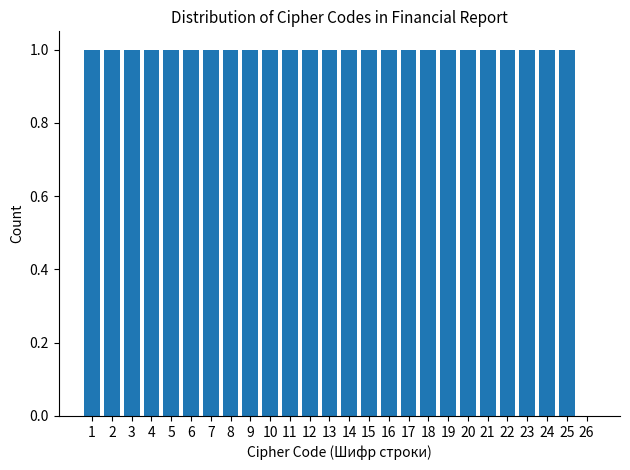

Reading right to left, what are all the values shown in this chart?

26=0	25=1	24=1	23=1	22=1	21=1	20=1	19=1	18=1	17=1	16=1	15=1	14=1	13=1	12=1	11=1	10=1	9=1	8=1	7=1	6=1	5=1	4=1	3=1	2=1	1=1